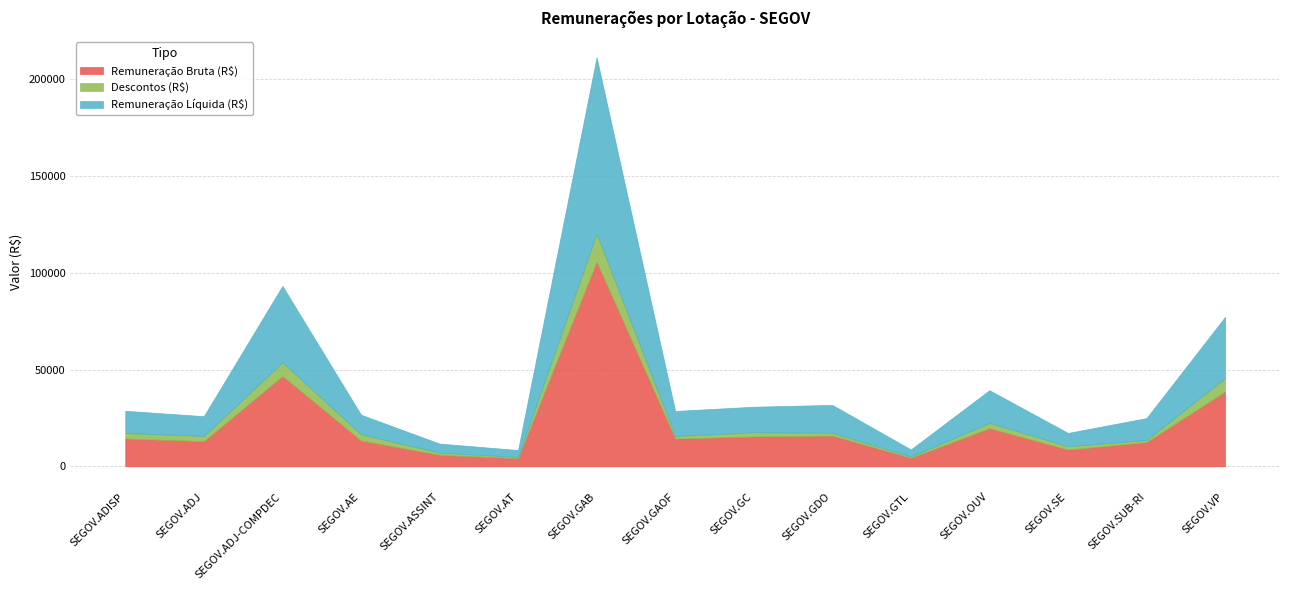

Where does the Remuneração Líquida (R$) series first go above 11464?

SEGOV.ADISP